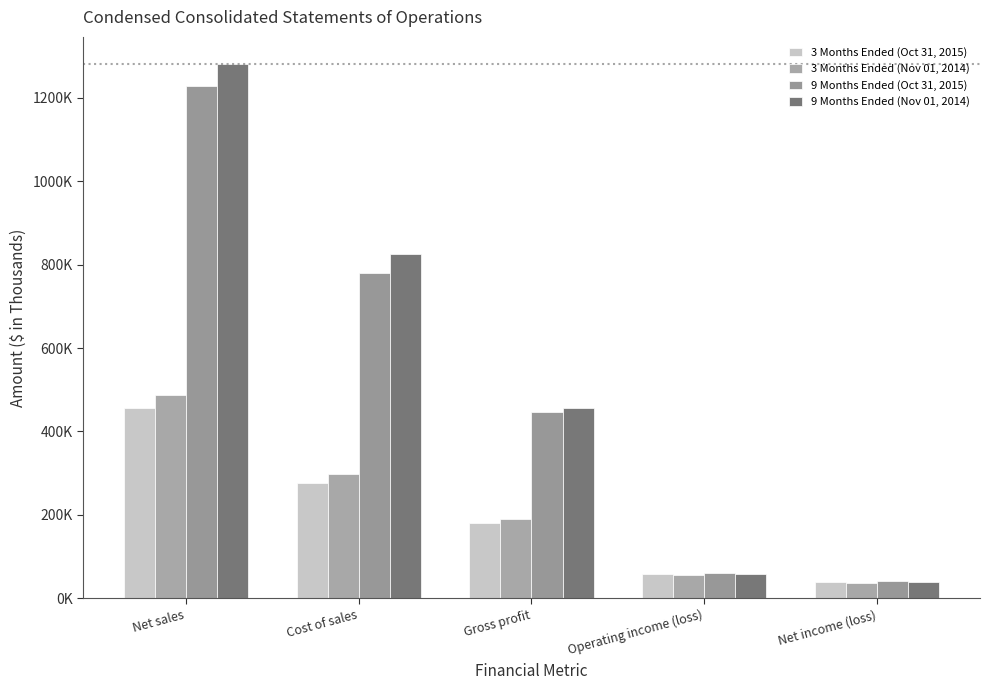

What is the label of the 5th bar from the right?

Net sales